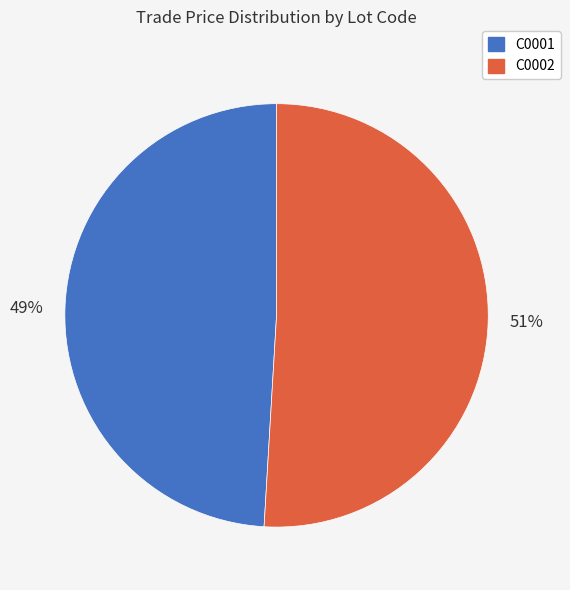

Rank the categories by value from lowest to highest.

C0001, C0002